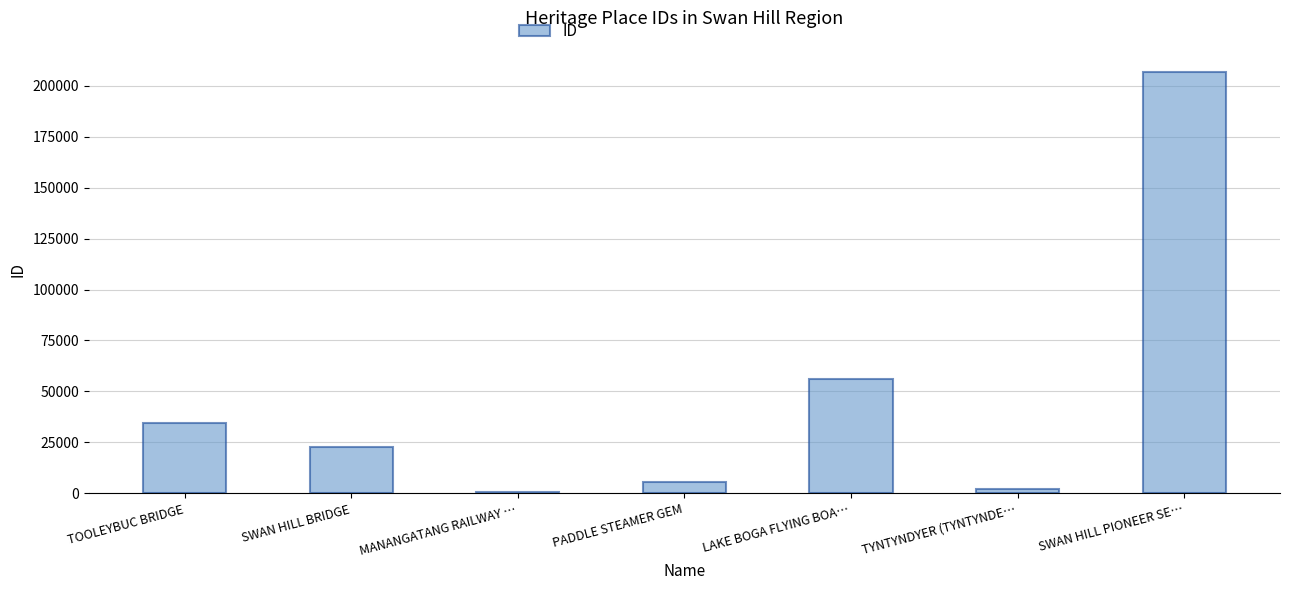

Count the number of data series in this chart.

1